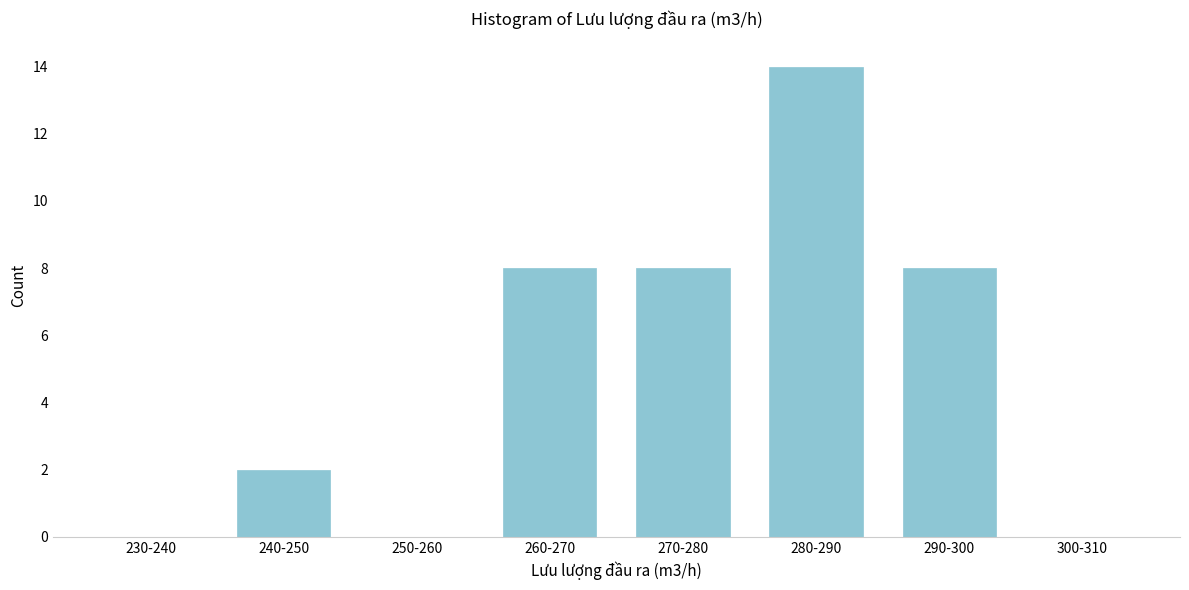

Reading left to right, extract all data points from this chart.

230-240=0	240-250=2	250-260=0	260-270=8	270-280=8	280-290=14	290-300=8	300-310=0